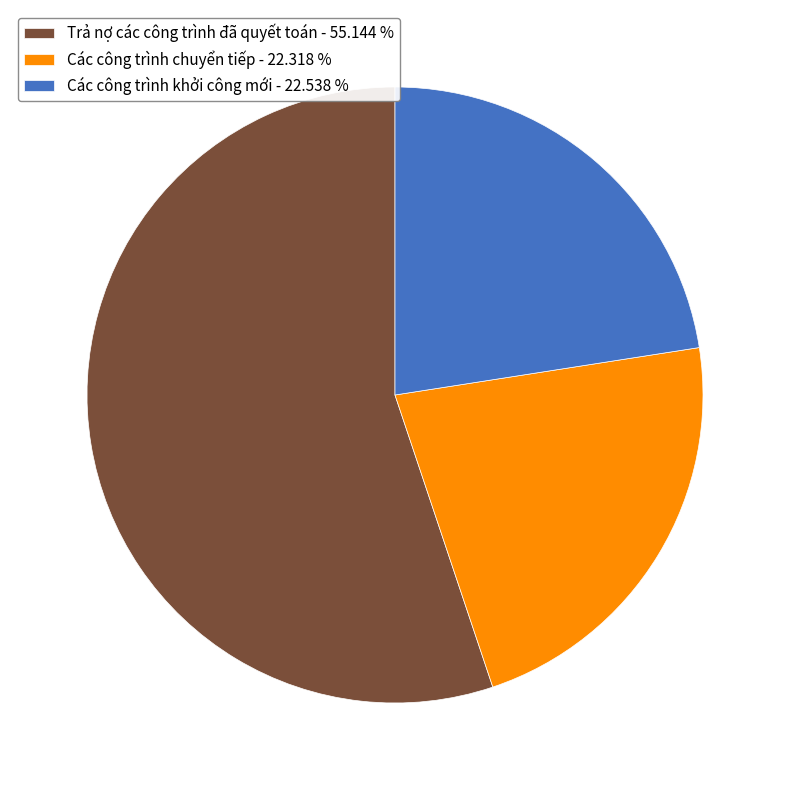

Is Các công trình chuyển tiếp - 22.318 % the majority of the pie?

No